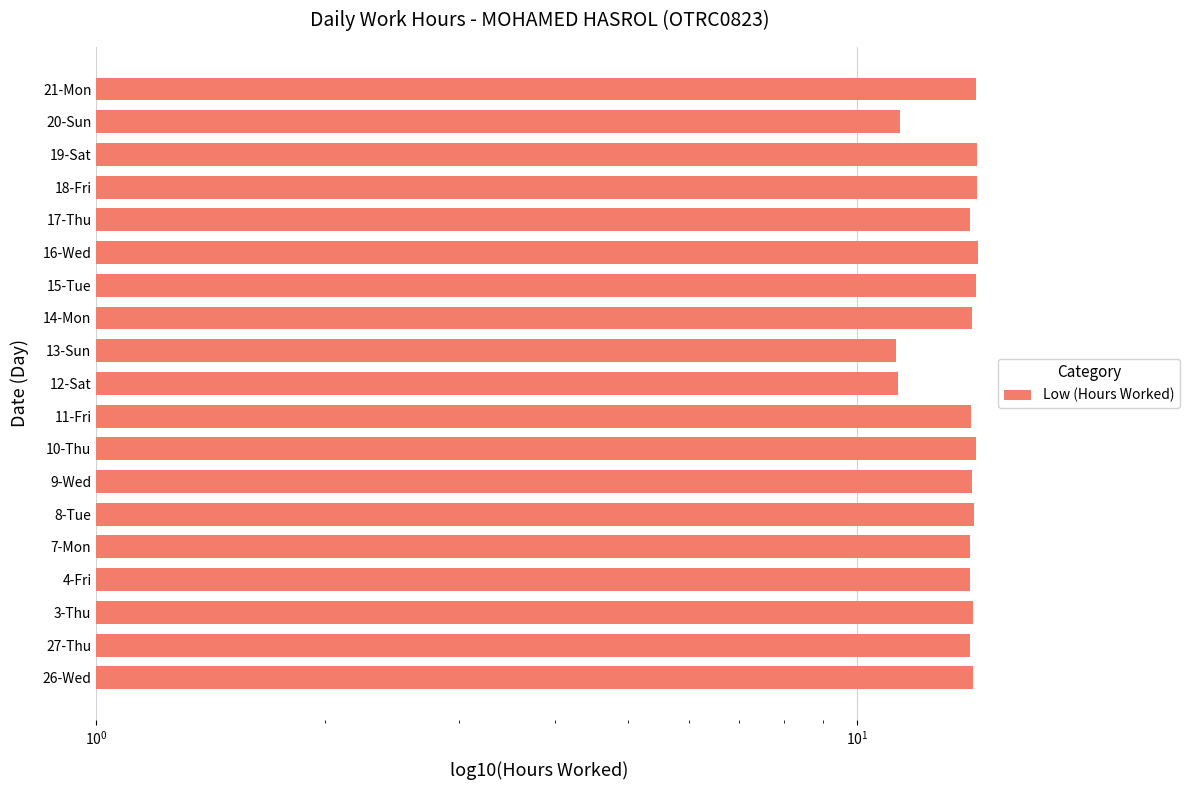

Reading left to right, transcribe all the data shown in this chart.

14.2	14.1	14.2	14.1	14.1	14.2	14.2	14.3	14.1	11.3	11.2	14.1	14.3	14.4	14.1	14.4	14.4	11.4	14.3